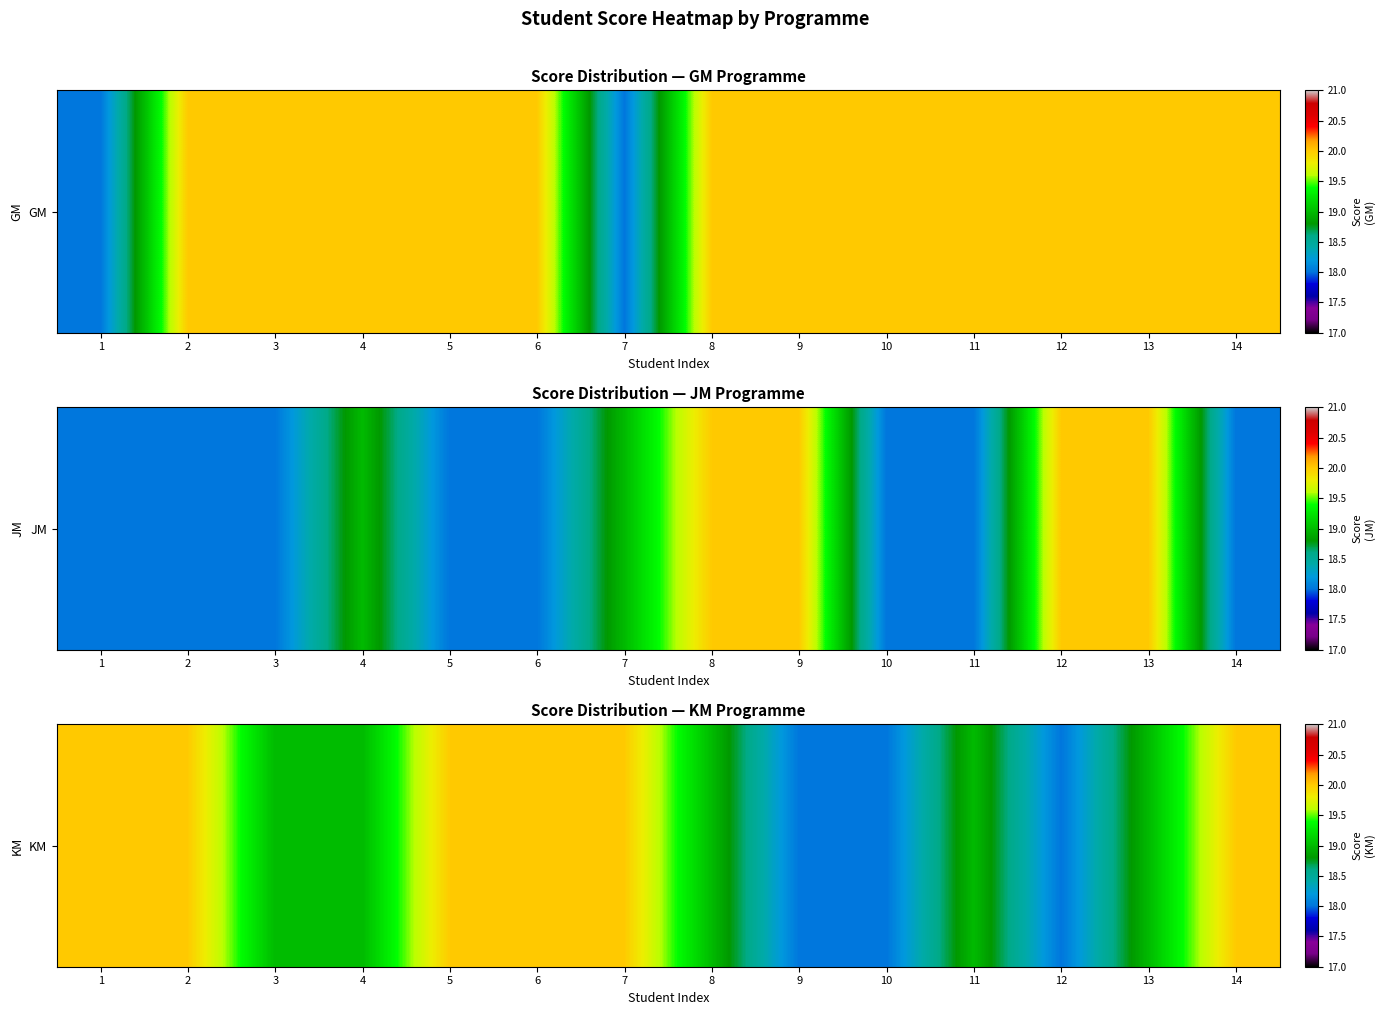

Reading left to right, what are all the values shown in this chart?

1=20	2=20	3=19	4=19	5=20	6=20	7=20	8=19	9=18	10=18	11=19	12=18	13=19	14=20